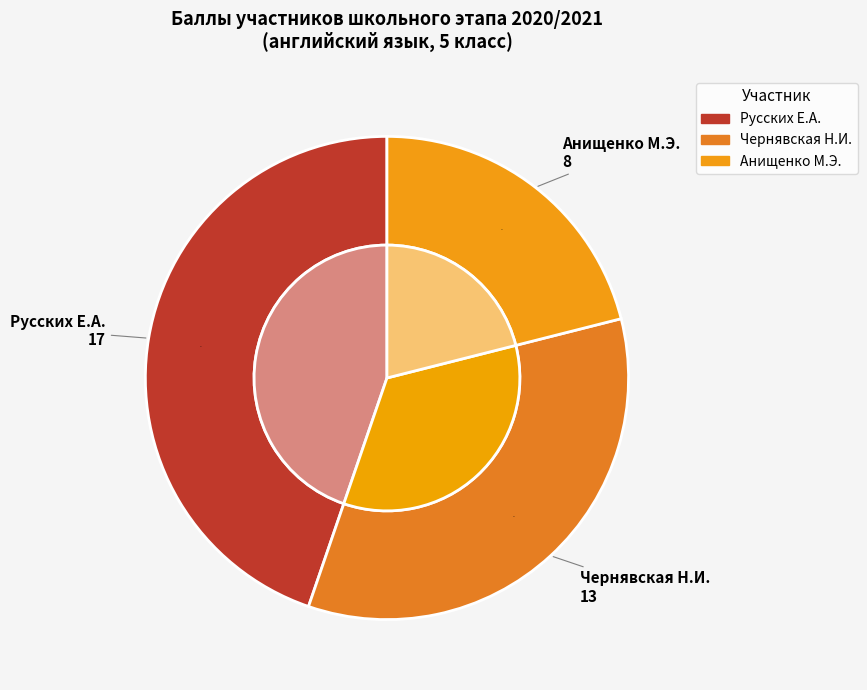

What percentage is the Русских Е.А. slice, to the nearest percent?

45%